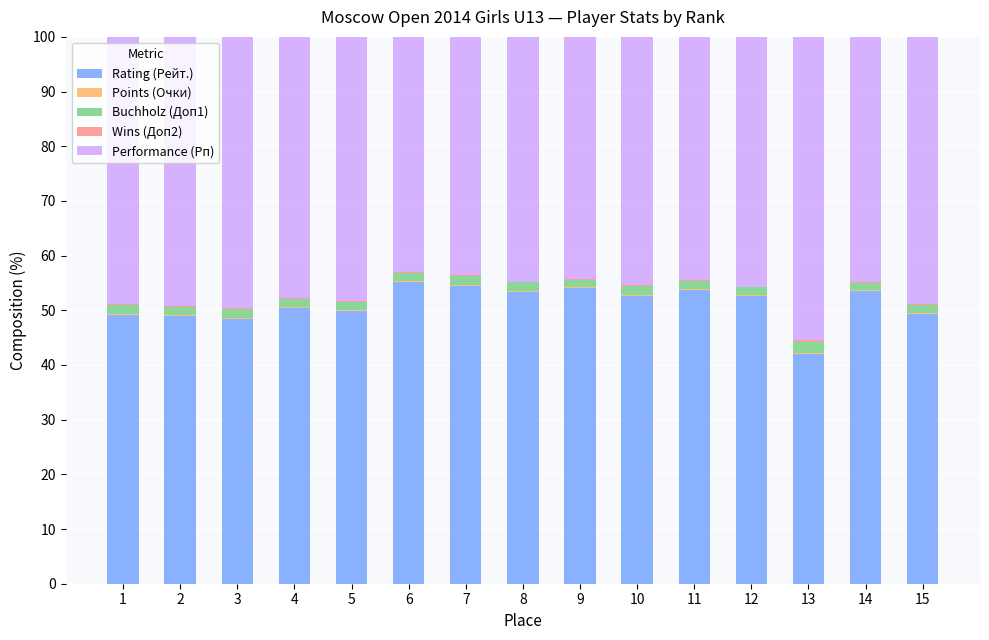

What is the highest value of the Rating (Рейт.) series?

55.2